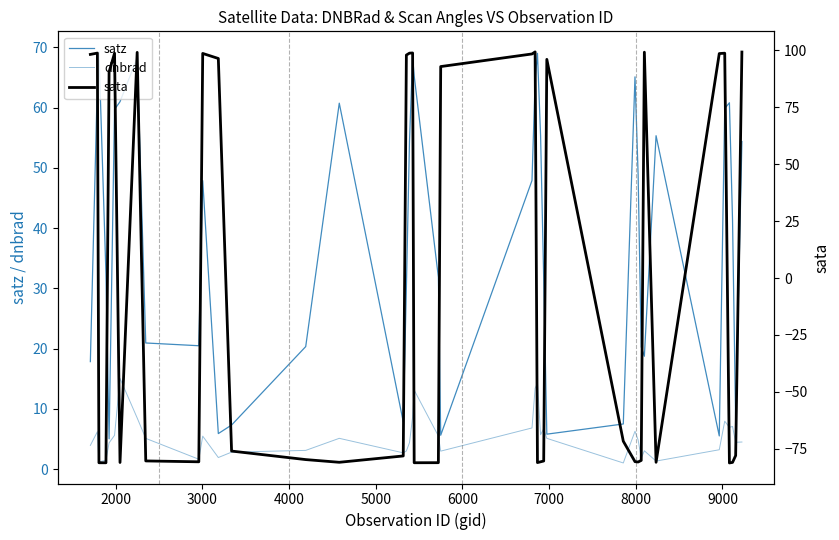

How many lines are shown in the chart?

3